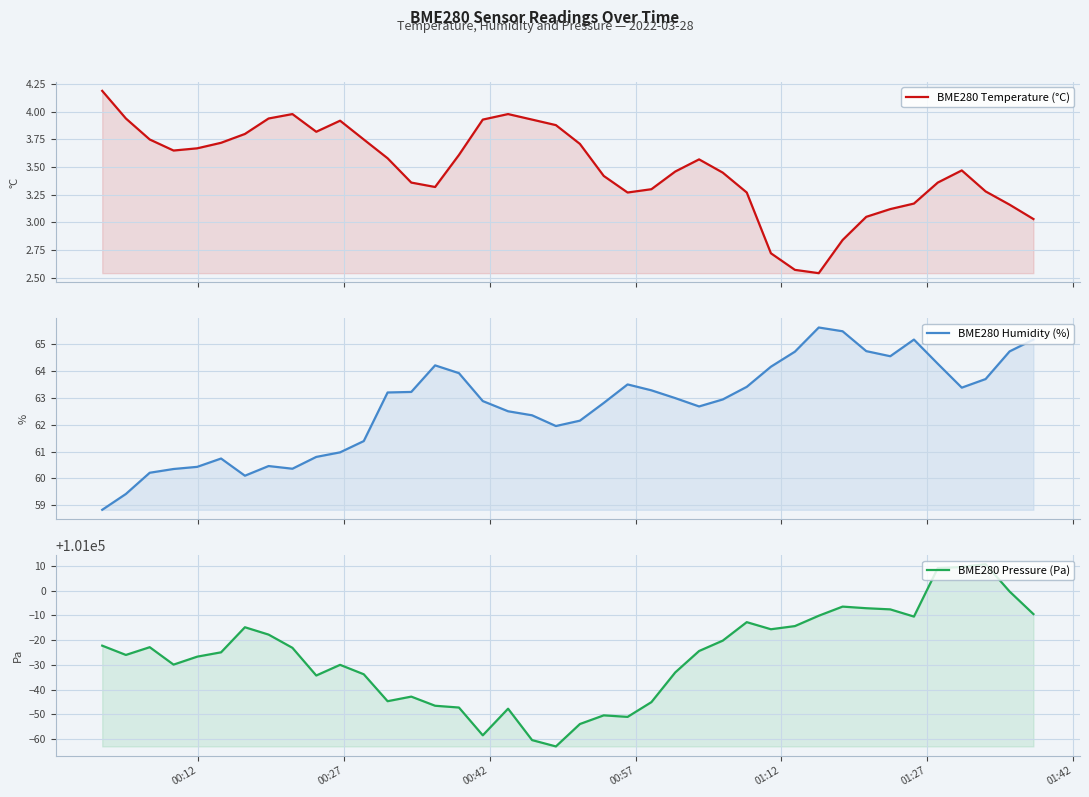

True or false: BME280 Temperature (°C) has more than 0 points higher than both neighbors.

True